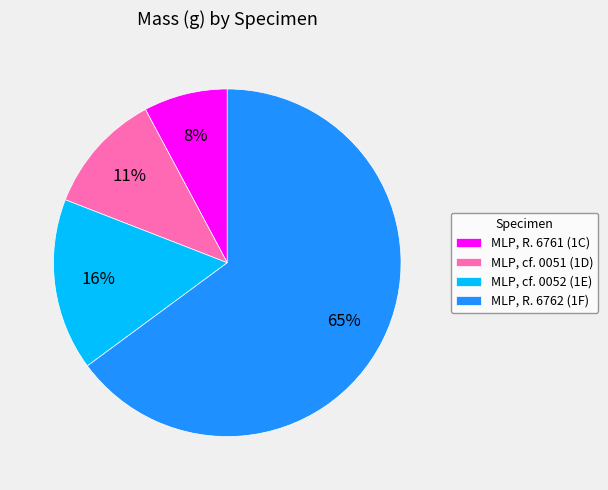

Is it true that MLP, cf. 0051 (1D) is 11% of the pie?

True